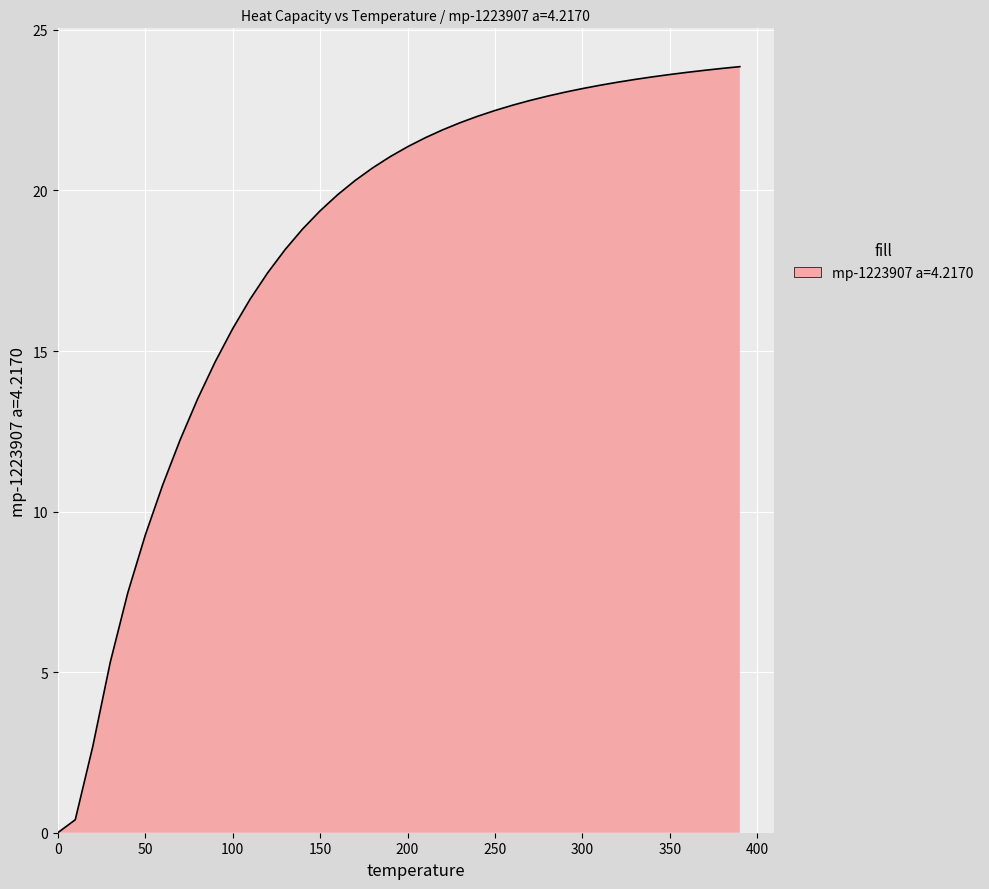

What is the greatest value displayed?

23.9